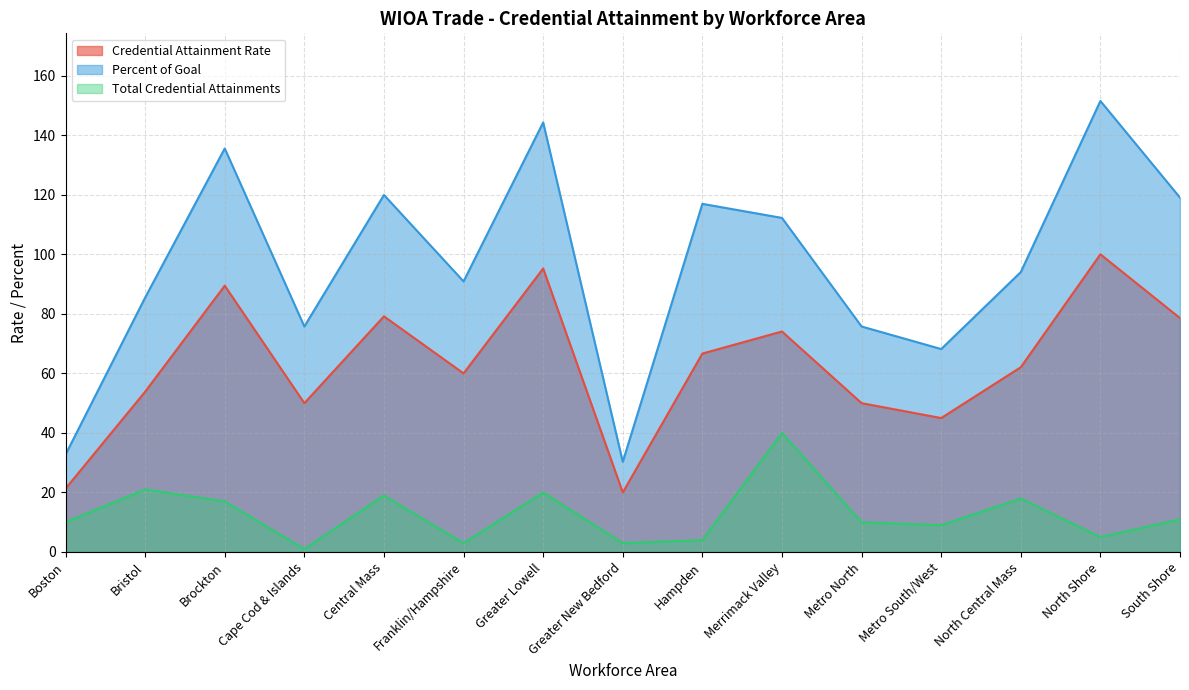

Which label corresponds to the largest value in the chart?

North Shore